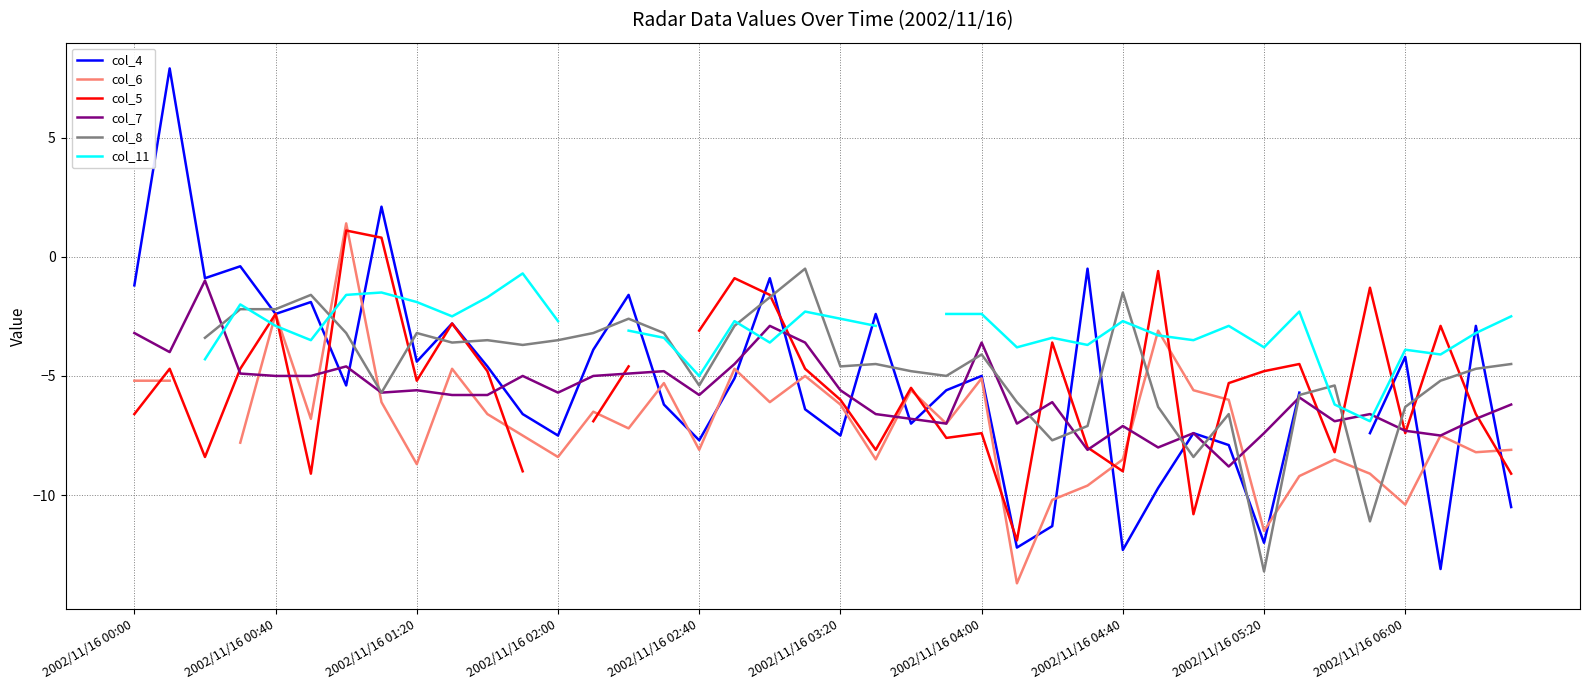

True or false: col_7 has a value of -5.8 at 2002/11/16 02:40.

True